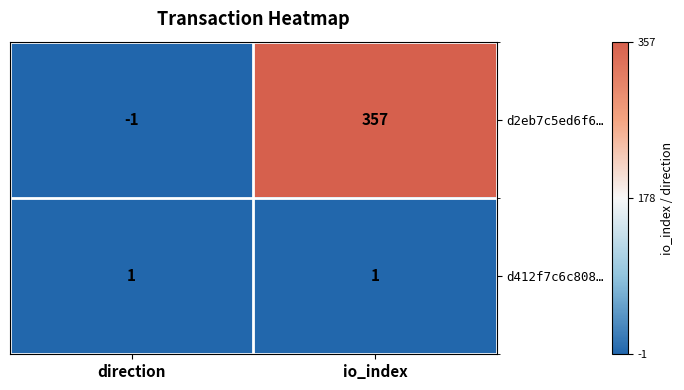

What is the total value across all series at io_index?

358